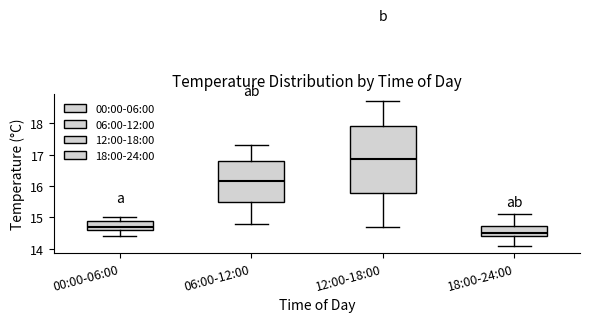

Reading left to right, read every box against the y-axis: the position of its median line, the range the box covers, and the ends of its whiskers. The values are not printed on the chart, so give them approximately, as read against the axis.

00:00-06:00: median 14.7, box 14.6 to 14.9, whiskers 14.4 to 15.0
06:00-12:00: median 16.2, box 15.5 to 16.8, whiskers 14.8 to 17.3
12:00-18:00: median 16.9, box 15.8 to 17.9, whiskers 14.7 to 18.7
18:00-24:00: median 14.5, box 14.4 to 14.7, whiskers 14.1 to 15.1